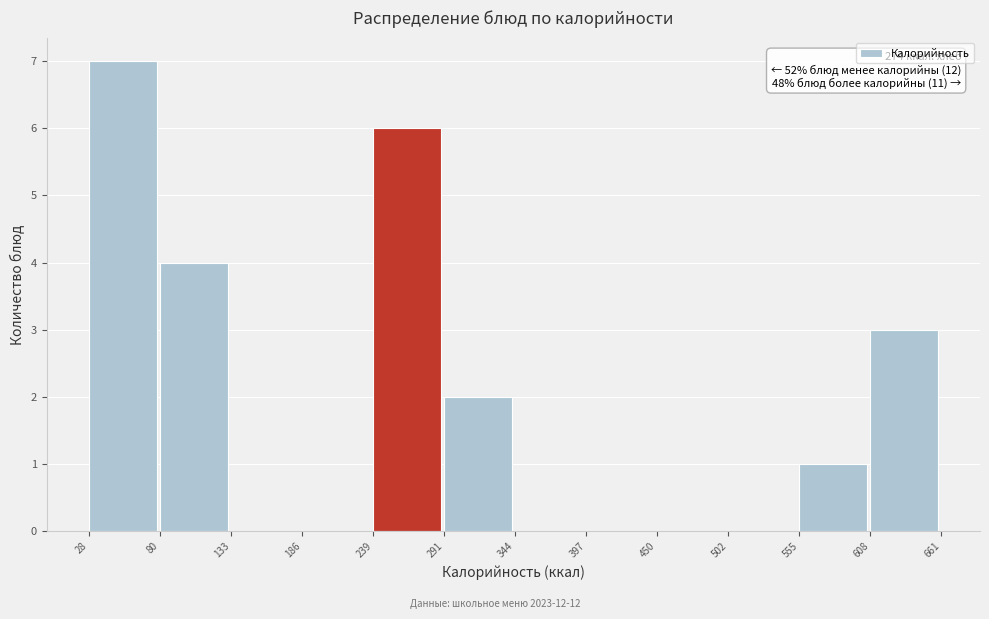

Which range on the x-axis has the tallest bar?

28 to 80